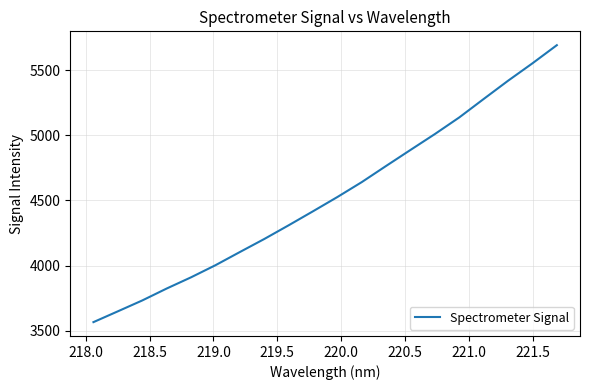

What is the maximum value shown in the chart?

5691.3